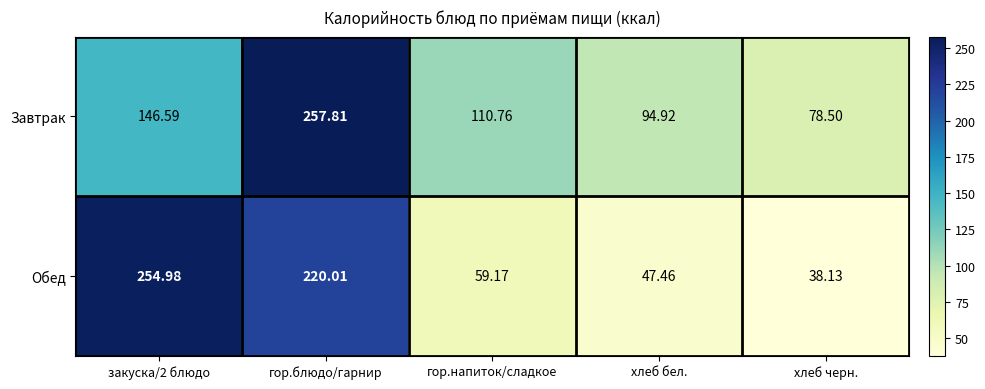

What is the spread (max minus min) of values at закуска/2 блюдо?

108.4